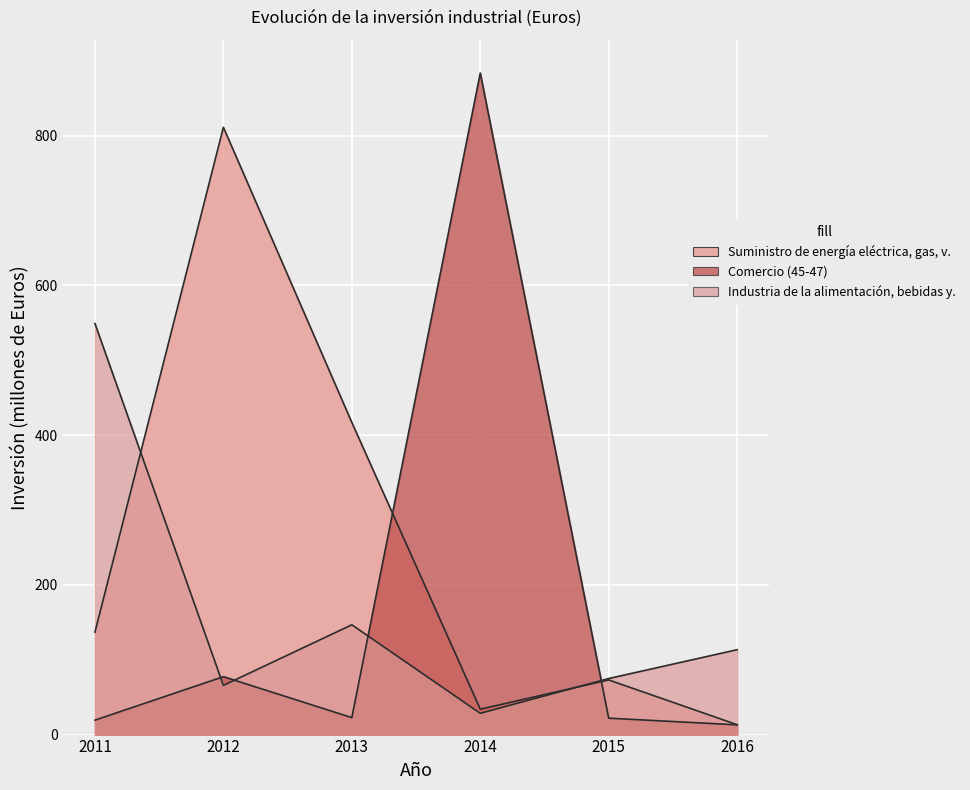

The value of Suministro de energía eléctrica, gas, v. at 2011 is 136.8. True or false?

True